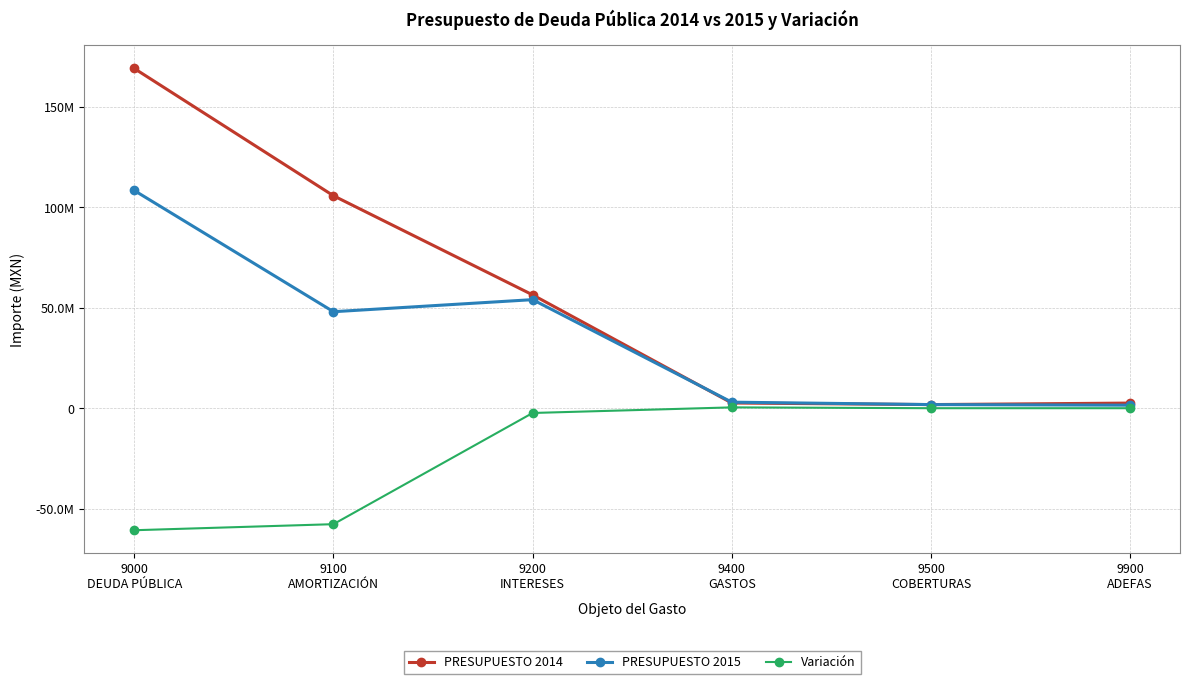

What is the total value across all series at 9900
ADEFAS?

4050000.0